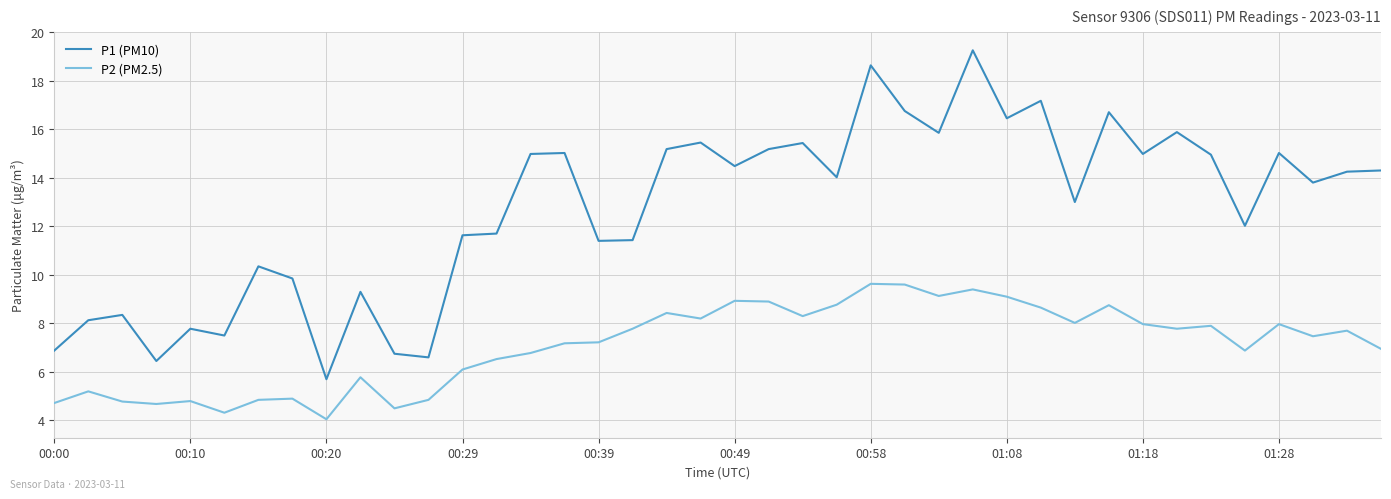

Which series has the widest spread of values?

P1 (PM10)